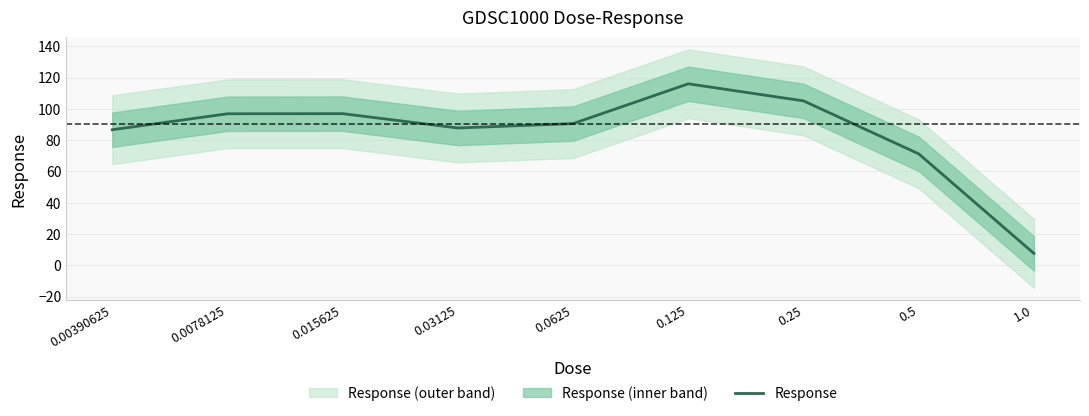

Reading left to right, list all the values displayed in this chart.

86.6	96.8	96.9	87.7	90.6	116.0	105.1	71.2	7.5